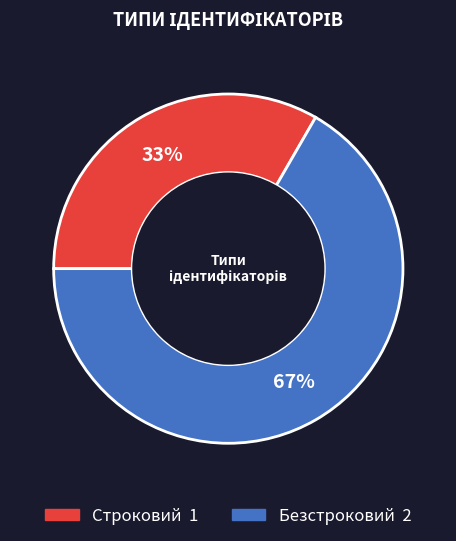

What percentage is the Строковий slice, to the nearest percent?

33%